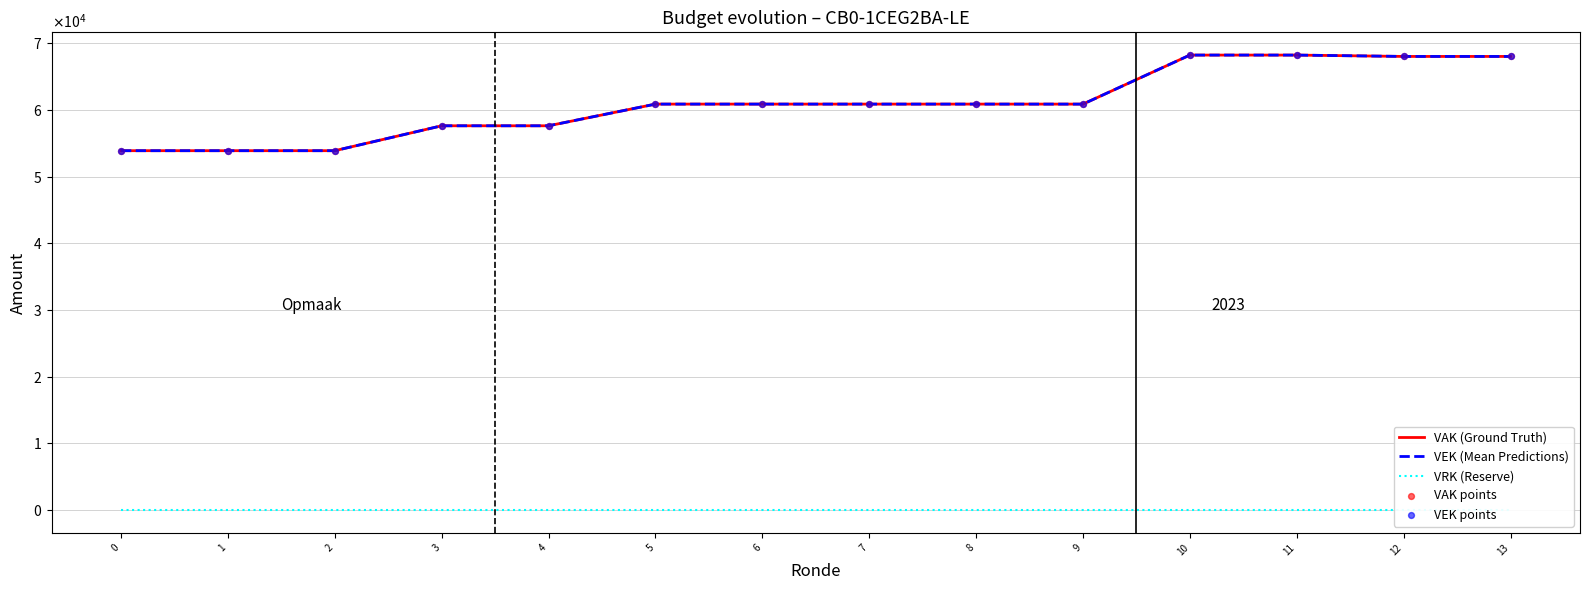

Which series has the widest spread of Y values?

VAK (Ground Truth)